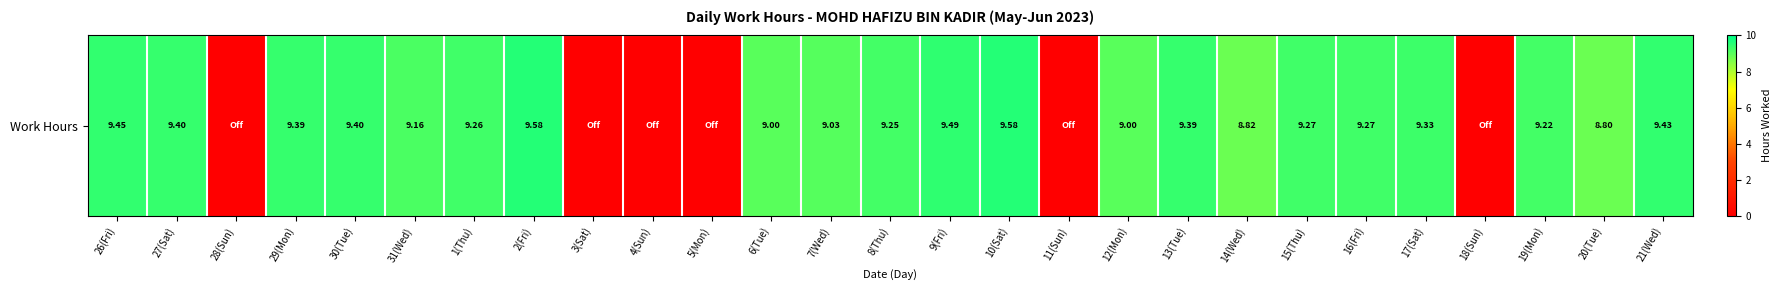

What is the maximum value shown in the chart?

9.6